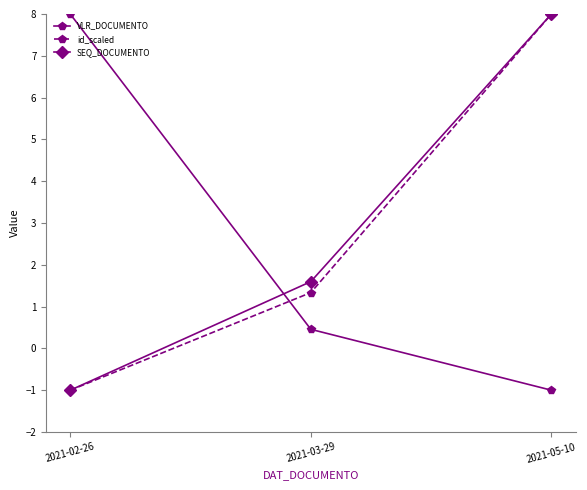

The id_scaled series shows 1.3 at 2021-03-29. True or false?

True